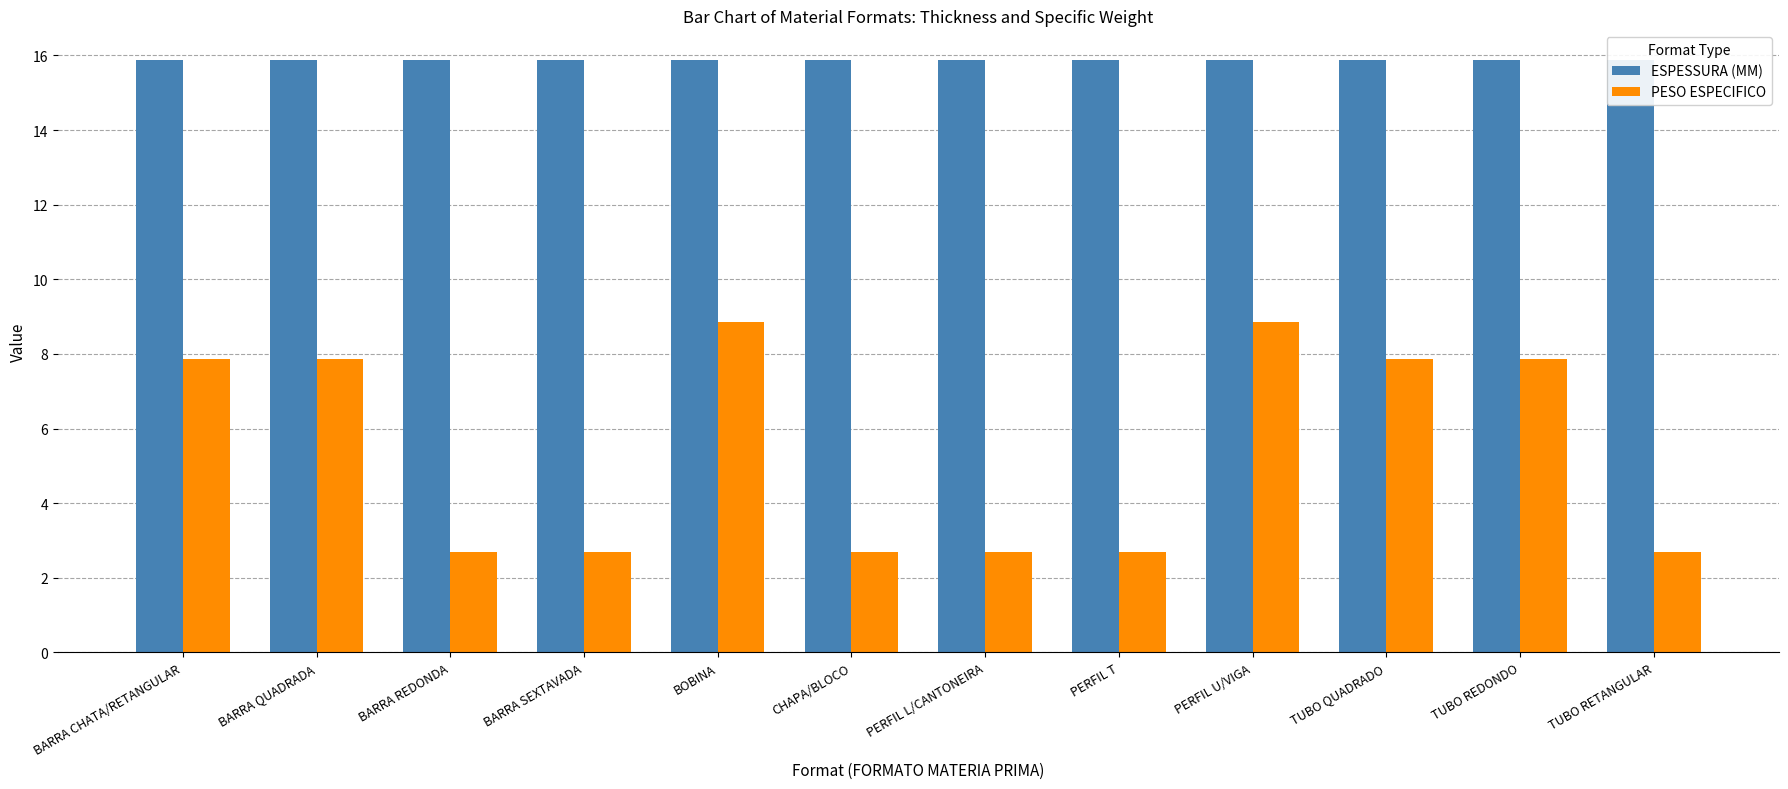

At which label does PESO ESPECIFICO first exceed 7?

BARRA CHATA/RETANGULAR